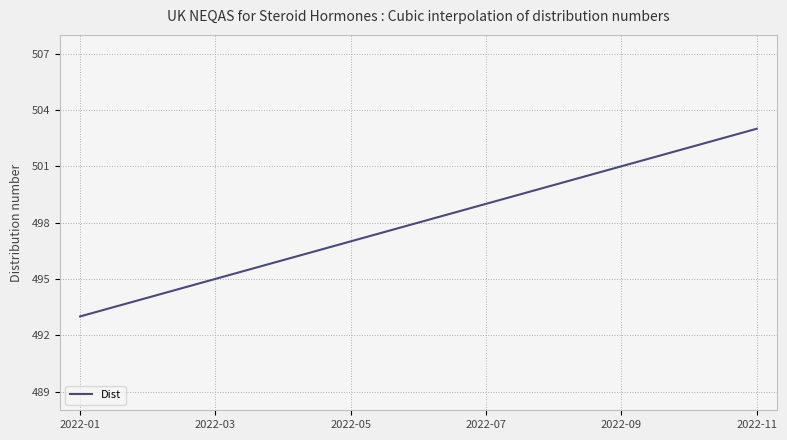

What is the difference between the maximum and minimum values?

10.0